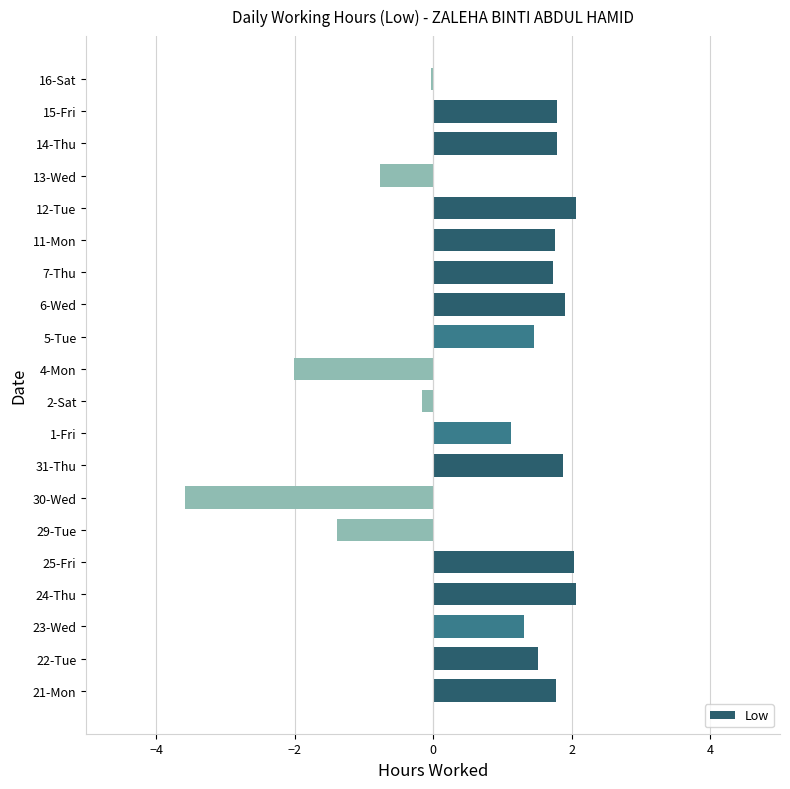

Count the number of data series in this chart.

1